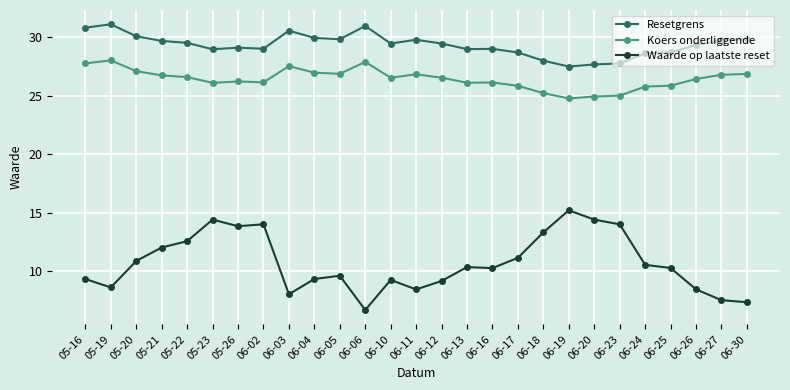

What is the lowest value of the Koers onderliggende series?

24.8